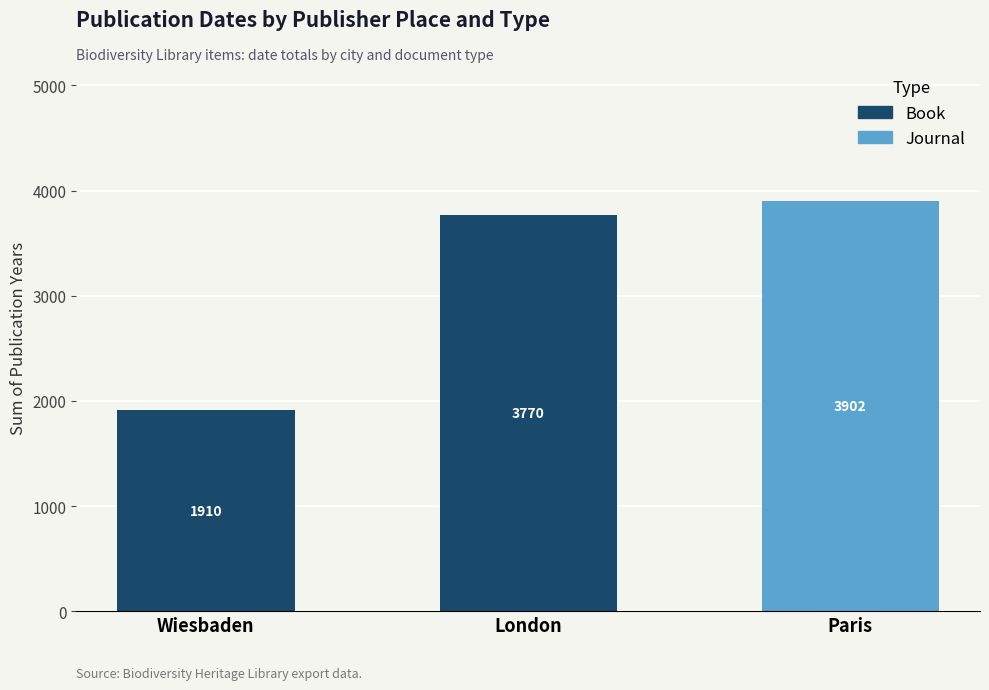

How many values in Book are above zero?

2